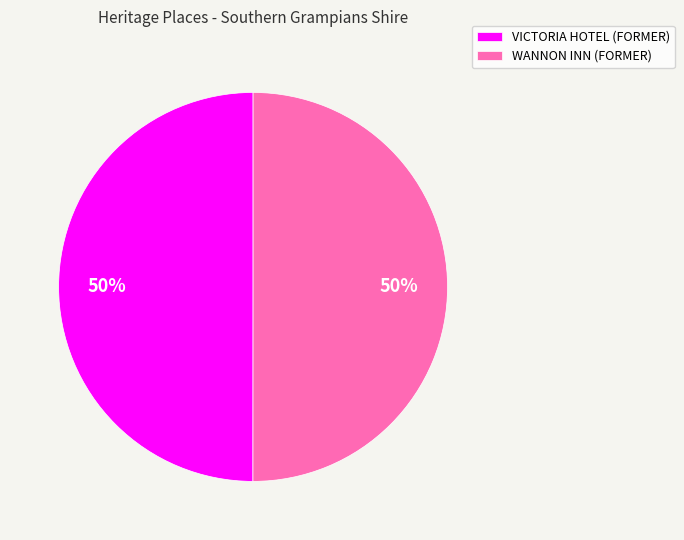

How many slices are in this pie chart?

2